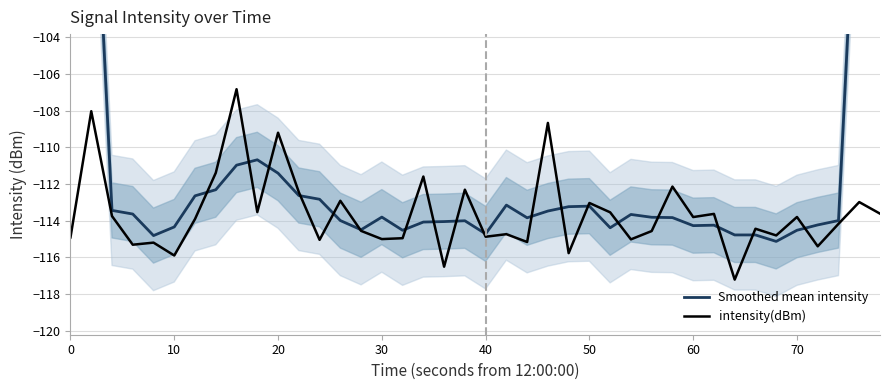

The value of intensity(dBm) at 60 is -113.8. True or false?

True